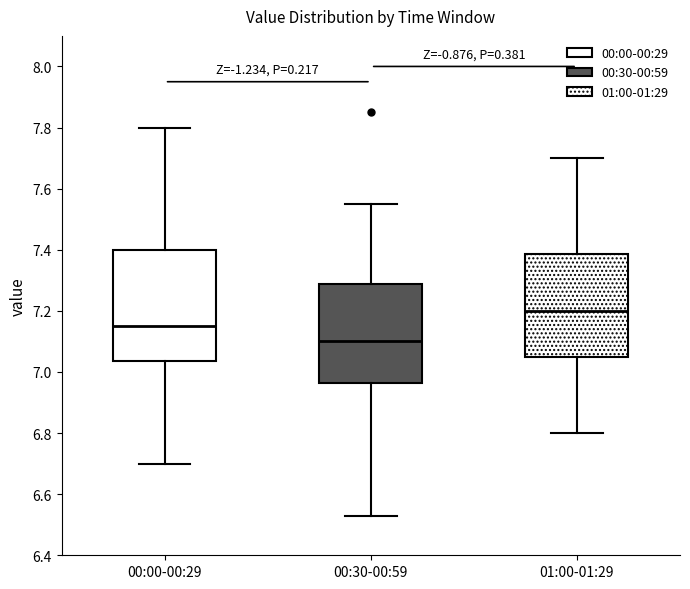

Reading left to right, transcribe this box plot: for each box, give where its median line is, the range the box spans, and where its two whiskers end, as read against the y-axis. The values are not printed on the chart, so give them approximately, as read against the axis.

00:00-00:29: median 7.16, box 7.04 to 7.40, whiskers 6.70 to 7.80
00:30-00:59: median 7.10, box 6.96 to 7.28, whiskers 6.54 to 7.56
01:00-01:29: median 7.20, box 7.06 to 7.38, whiskers 6.80 to 7.70